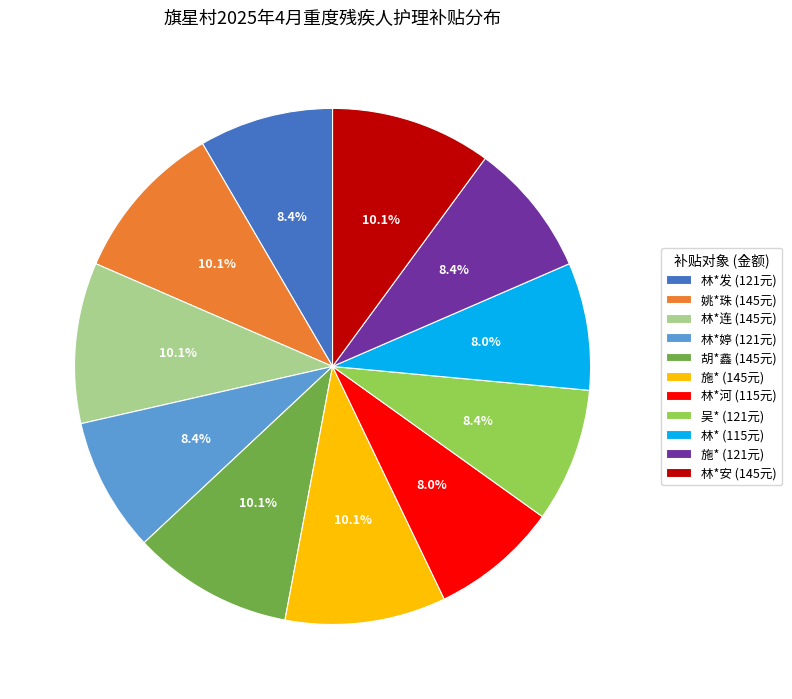

Count the number of slices in the pie.

11